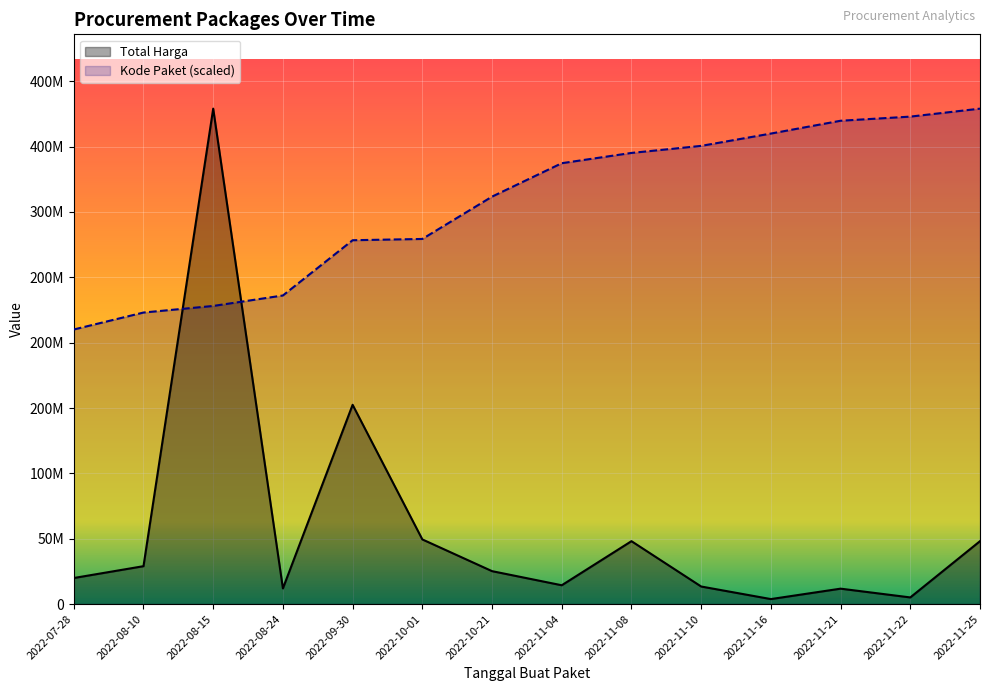

At which category does the chart reach its peak across all series?

2022-08-15